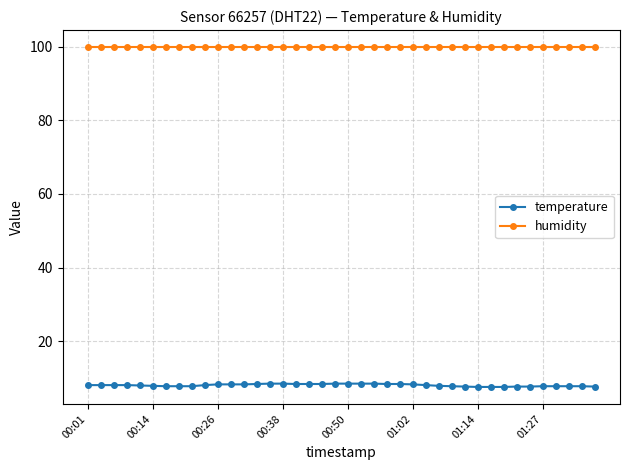

Which series has the largest range (max minus min)?

temperature